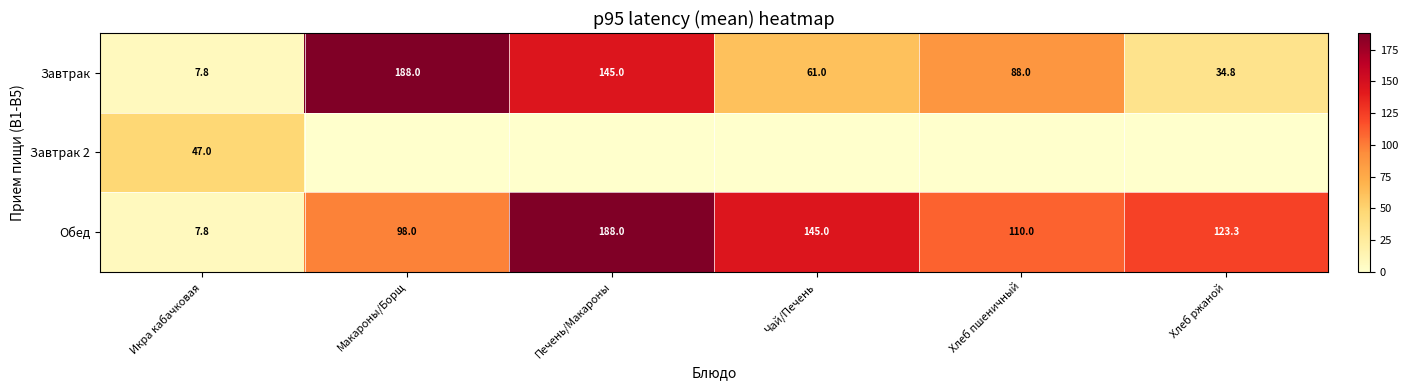

What is the average value of the Завтрак series?

87.4